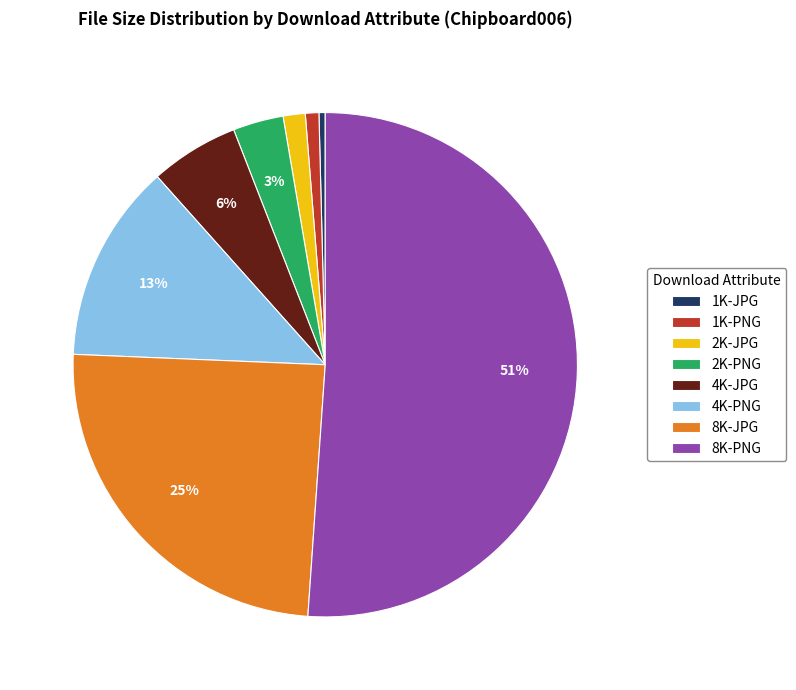

Which slice is the largest?

8K-PNG